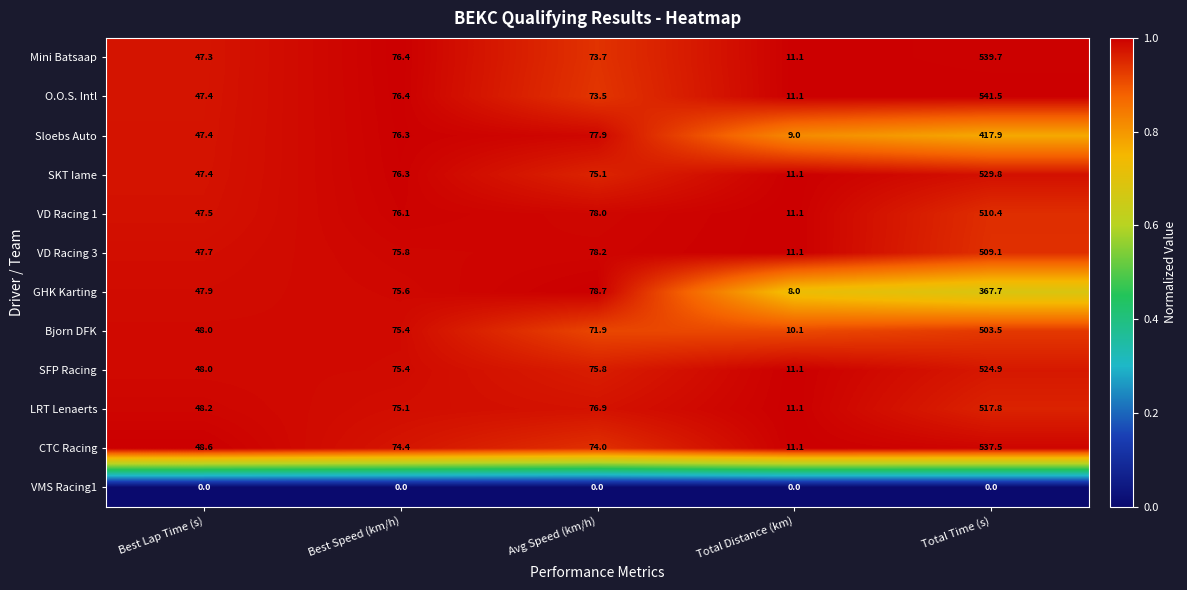

At which label does VD Racing 1 reach its peak?

Total Time (s)